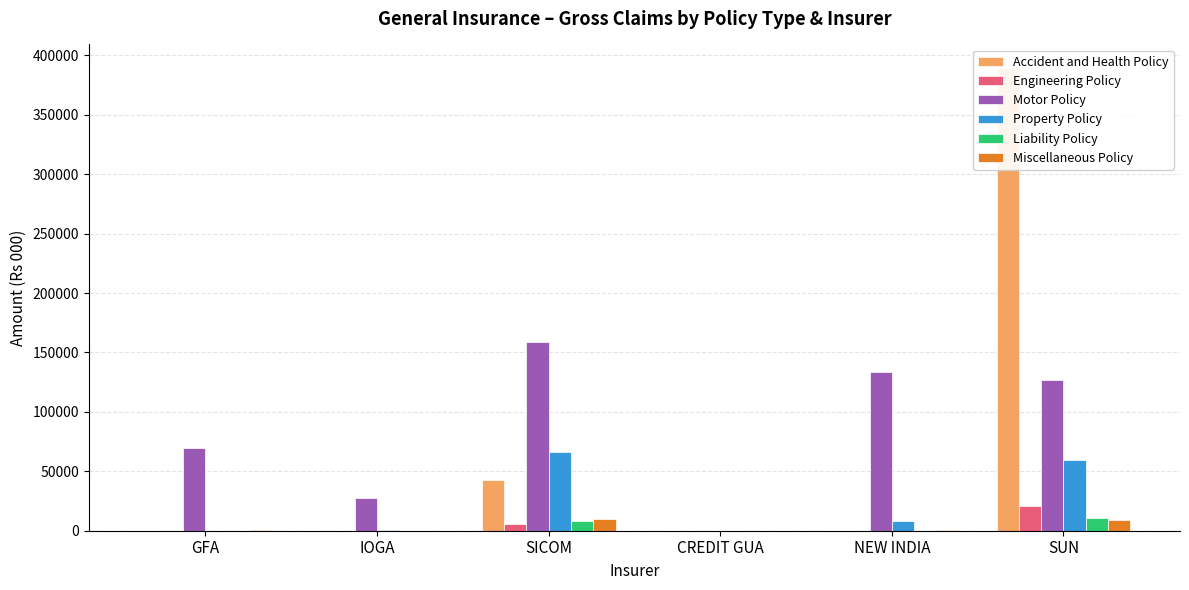

How many bars are there in total?

36